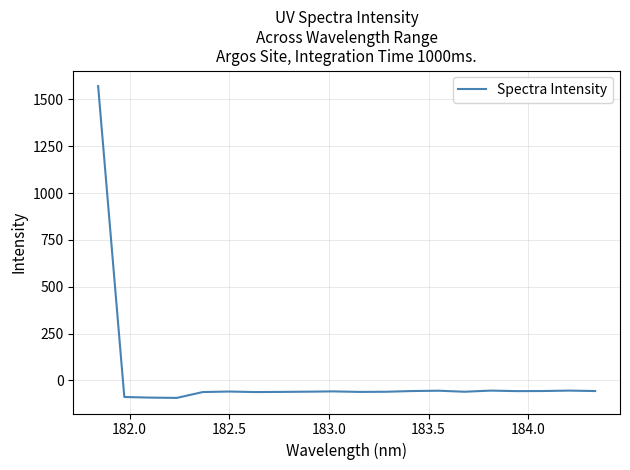

What is the smallest value displayed?

-93.1